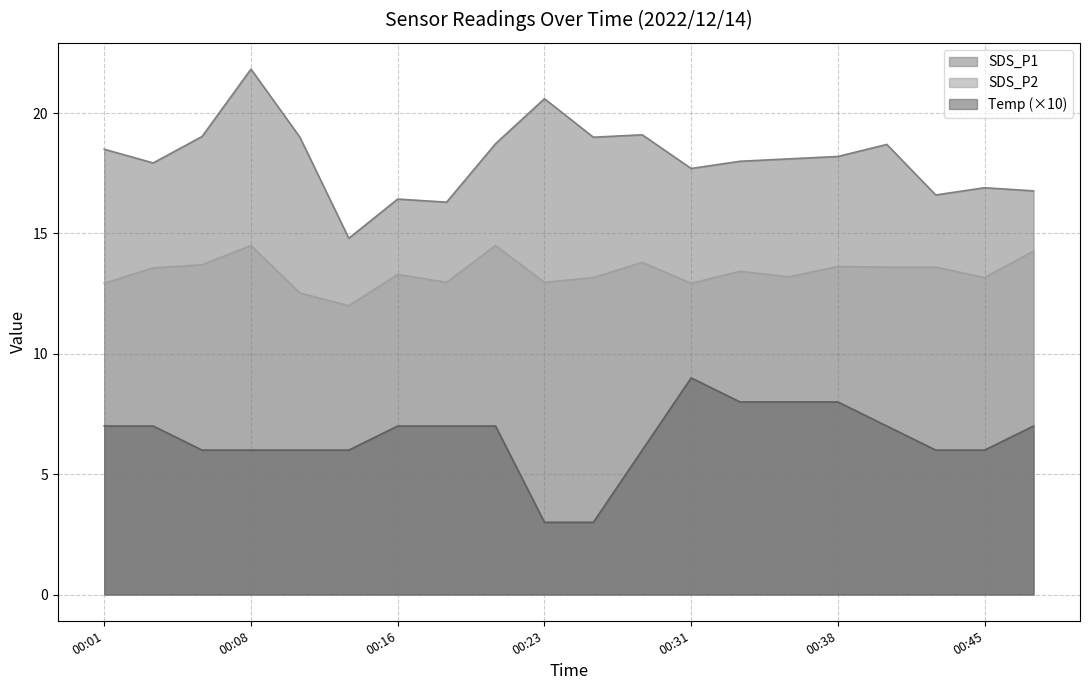

Rank the series by their maximum value, from lowest to highest.

Temp (×10), SDS_P2, SDS_P1